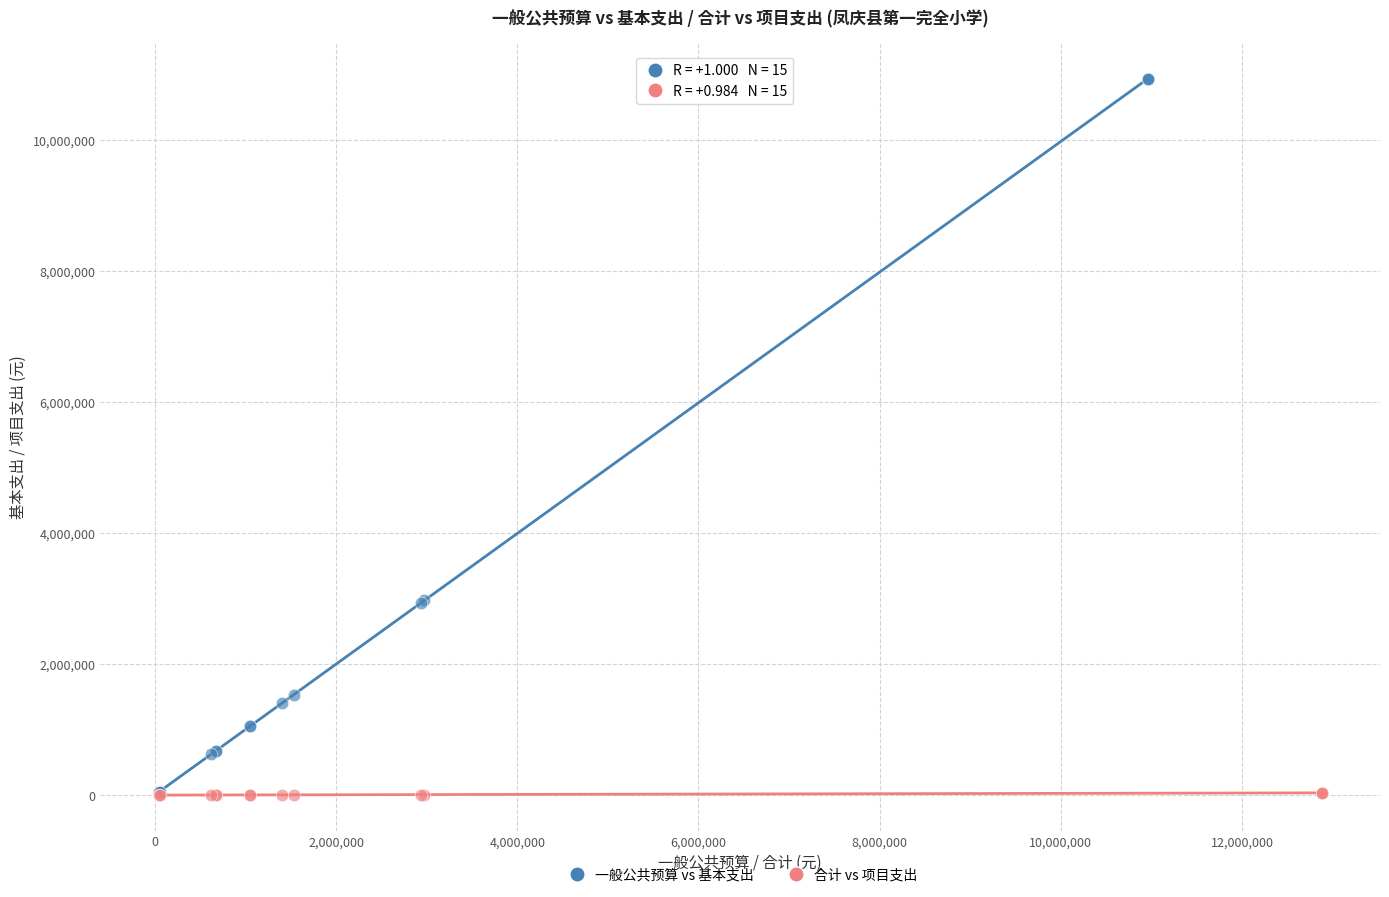

Which series has the widest spread of Y values?

一般公共预算 vs 基本支出